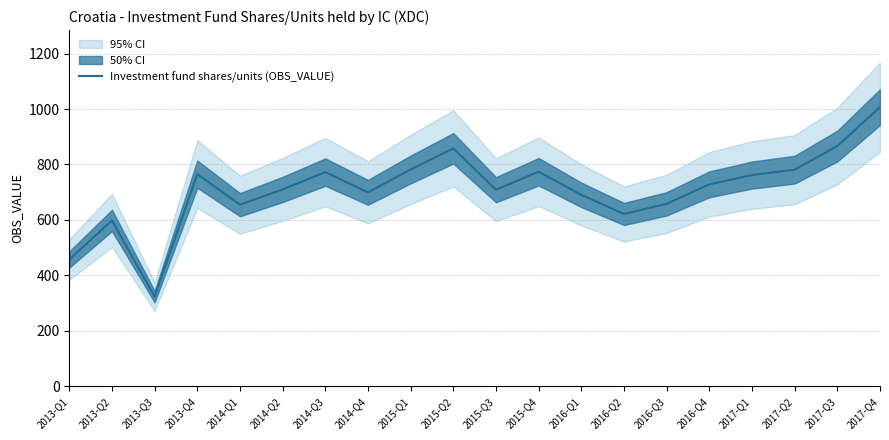

What is the label of the 8th point from the right?

2016-Q1